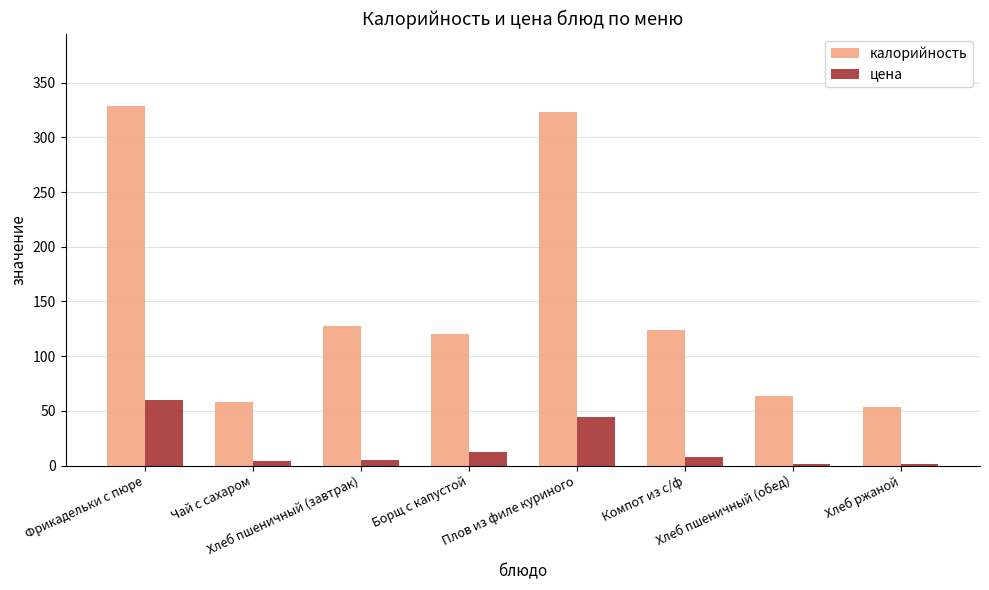

Which series has the largest range (max minus min)?

калорийность